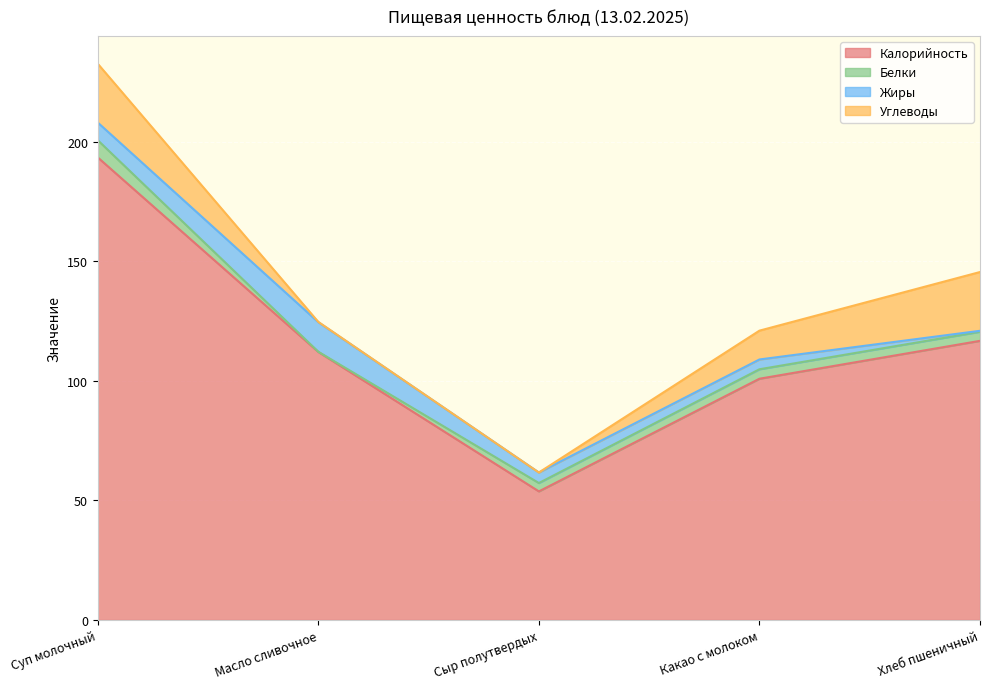

Between Сыр полутвердых and Какао с молоком, which series saw the biggest shift?

Калорийность